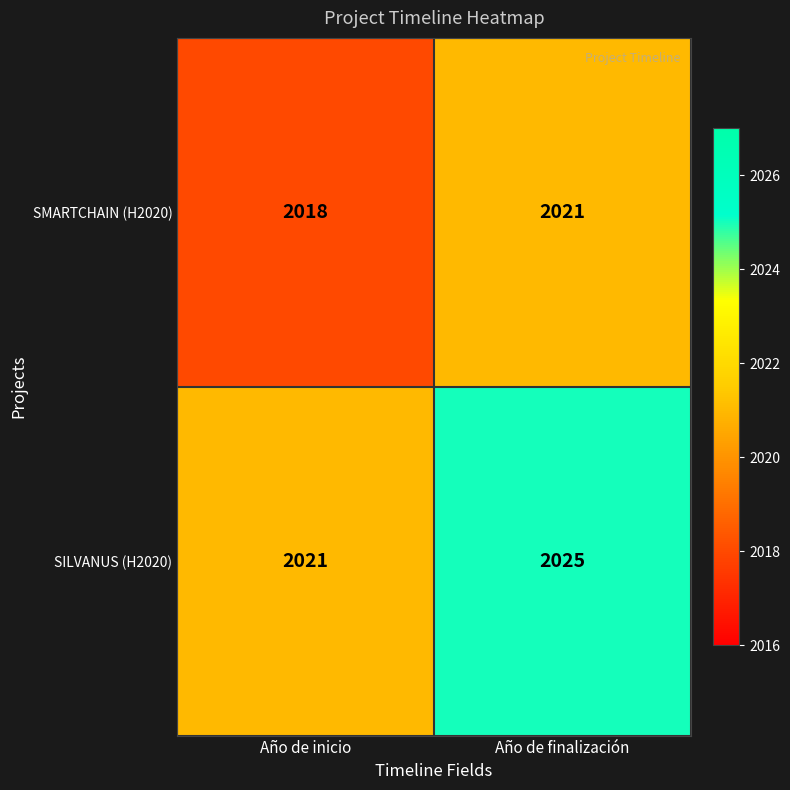

What is the spread (max minus min) of values at Año de inicio?

3